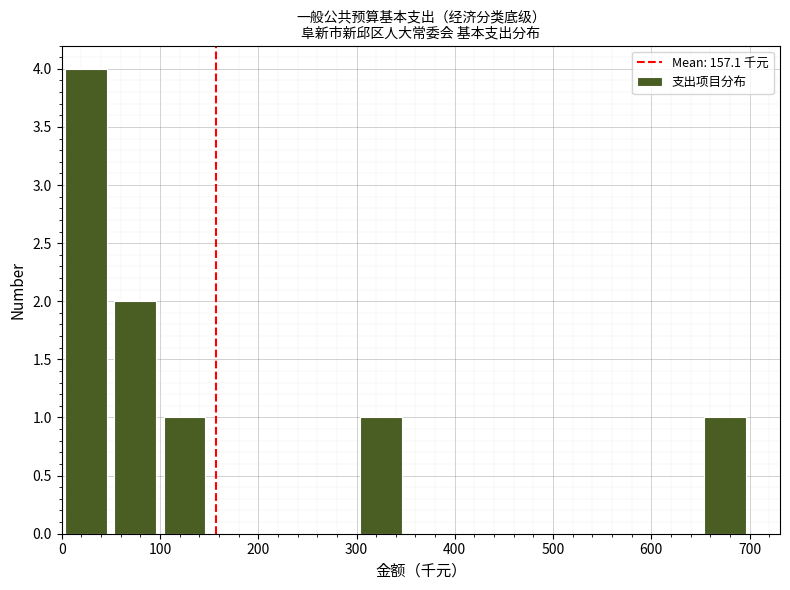

Reading left to right, list every bar in this chart as the range it spans on the x-axis followed by its height. The values are not printed on the chart, so give them approximately, as read against the axis.

0 to 50: 4
50 to 100: 2
100 to 150: 1
150 to 200: 0
200 to 250: 0
250 to 300: 0
300 to 350: 1
350 to 400: 0
400 to 450: 0
450 to 500: 0
500 to 550: 0
550 to 600: 0
600 to 650: 0
650 to 700: 1